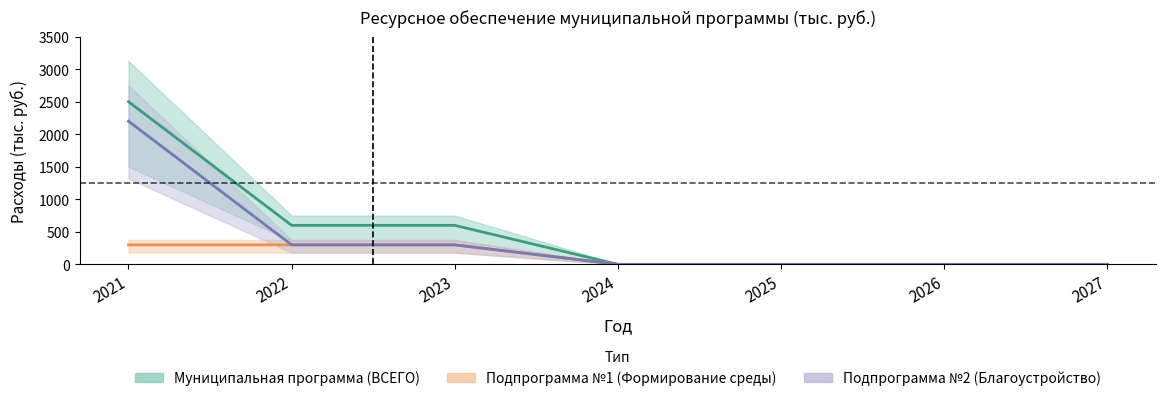

True or false: Подпрограмма №1 (Формирование среды) has a value of 160.6 at 2025.

False